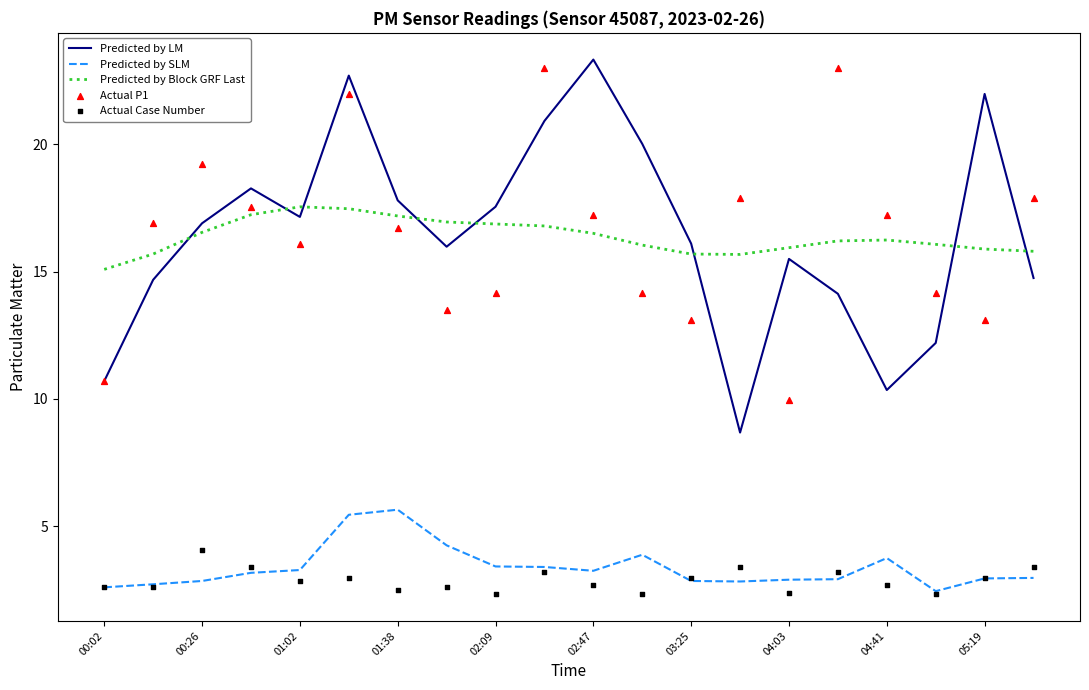

Which series contains the highest Y value?

Predicted by LM